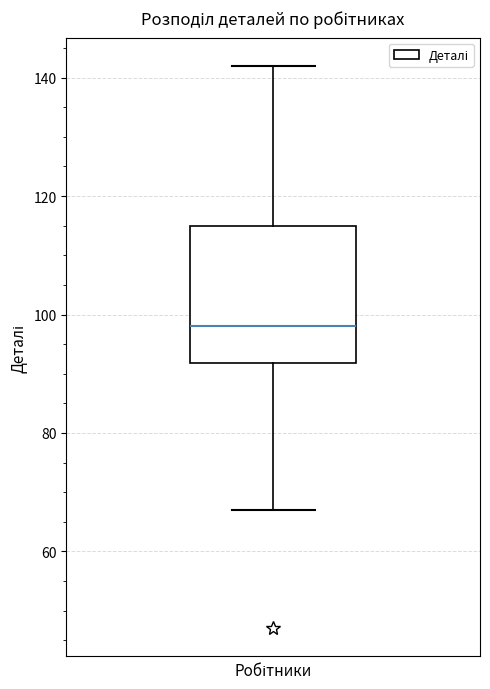

Read this box plot against the y-axis: the position of the median line, the range covered by the box, and the ends of both whiskers. The values are not printed on the chart, so give them approximately, as read against the axis.

median 98, box 92 to 116, whiskers 68 to 142